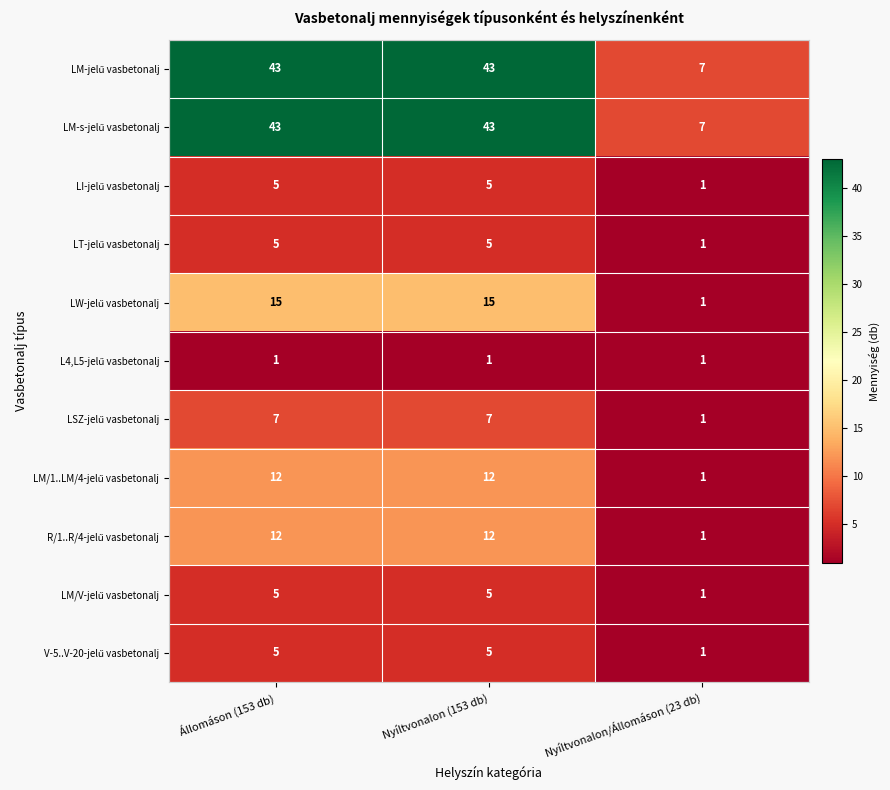

What is the total value across all series at Nyíltvonalon/Állomáson (23 db)?

23